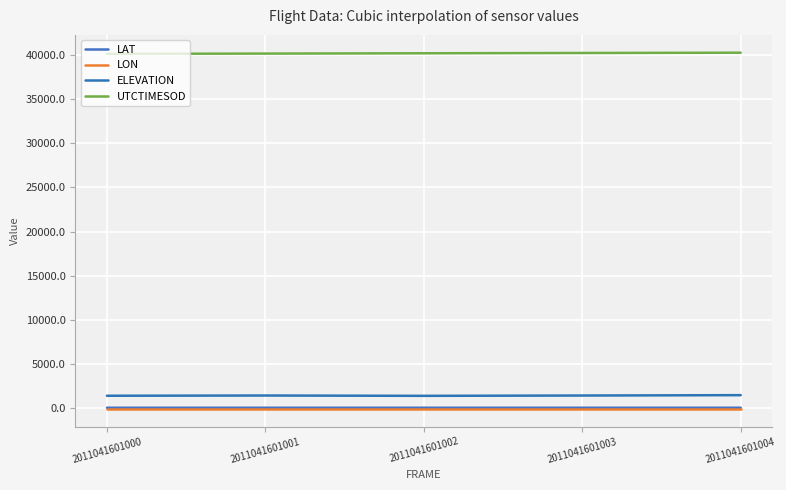

How many lines are shown in the chart?

4